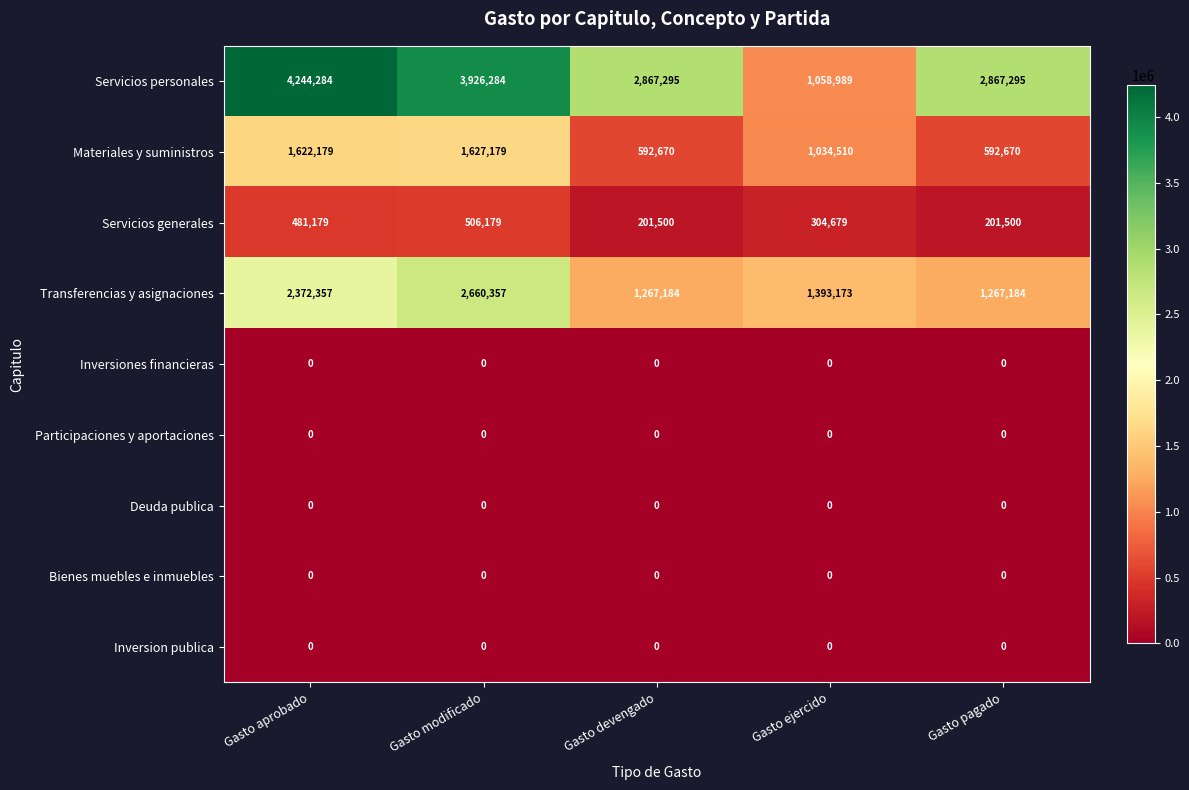

What is the total value across all series at Gasto aprobado?

8719999